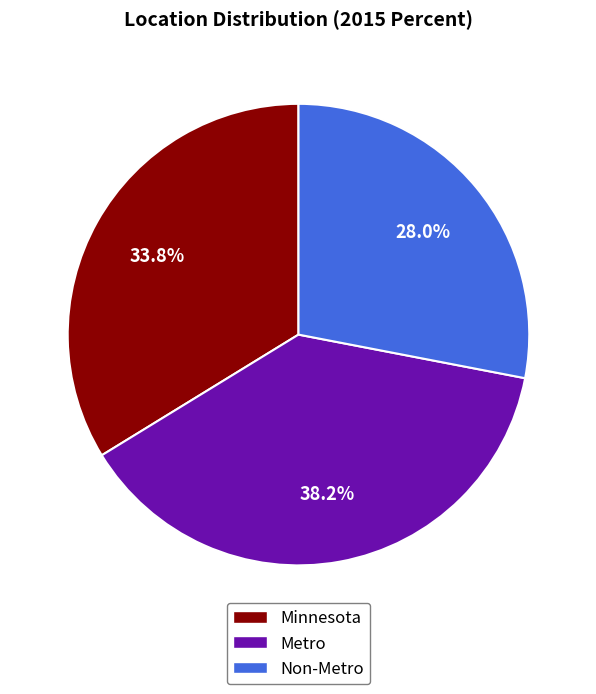

How many segments does this pie chart have?

3